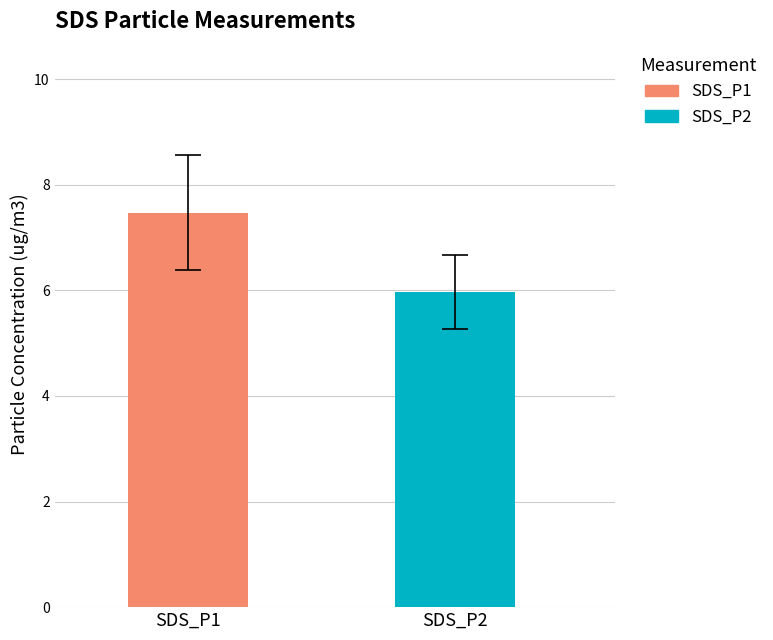

List the series in order of their peak value, highest first.

SDS_P1, SDS_P2